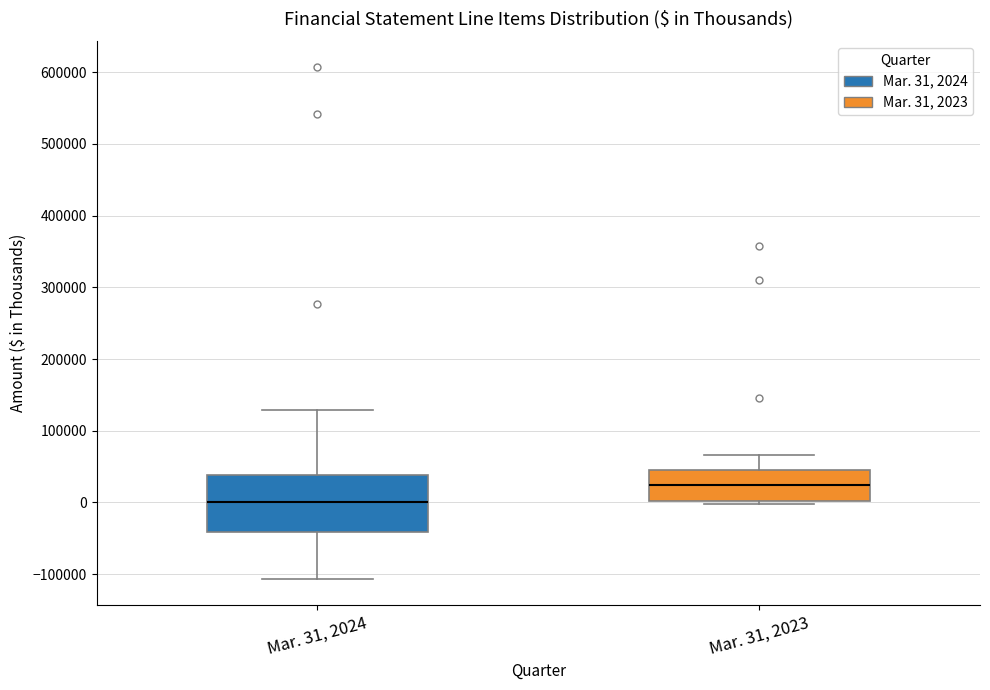

Where does the median line of the box for Mar. 31, 2024 sit on the y-axis? The values are not printed on the chart, so give them approximately, as read against the axis.

0